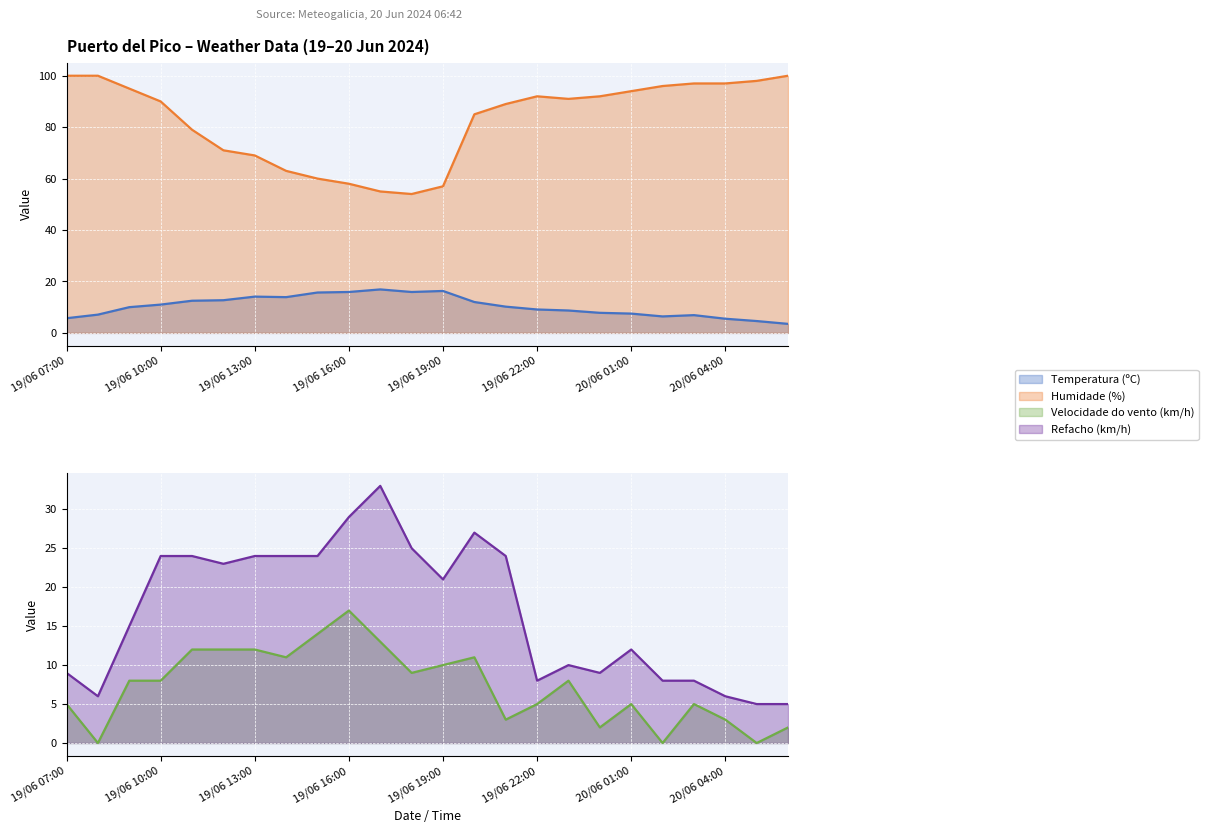

What is the average value of the Line Refacho (km/h) series?

16.8